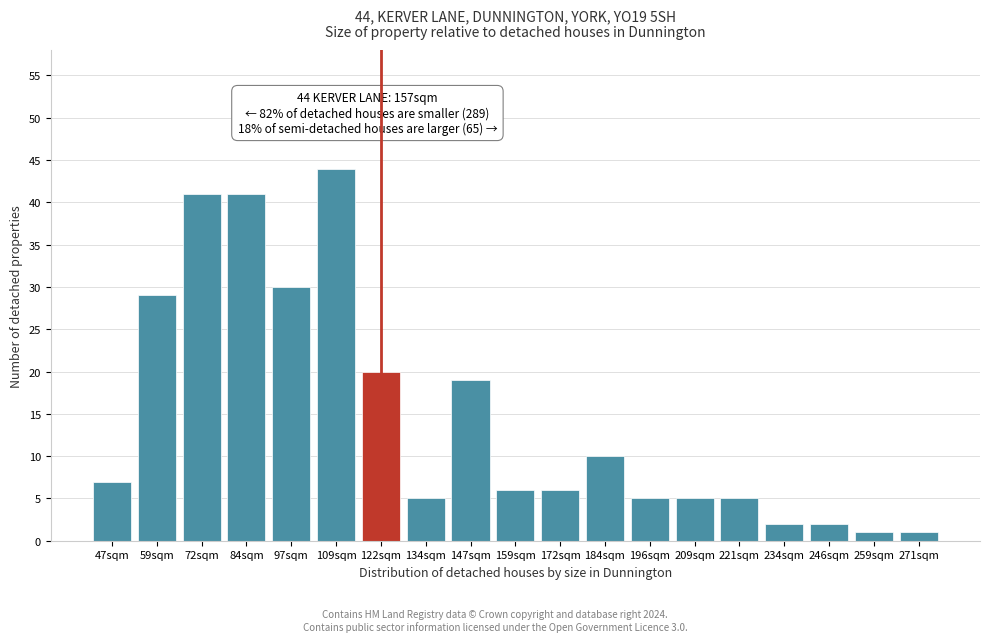

Reading left to right, extract all data points from this chart.

7	29	41	41	30	44	20	5	19	6	6	10	5	5	5	2	2	1	1